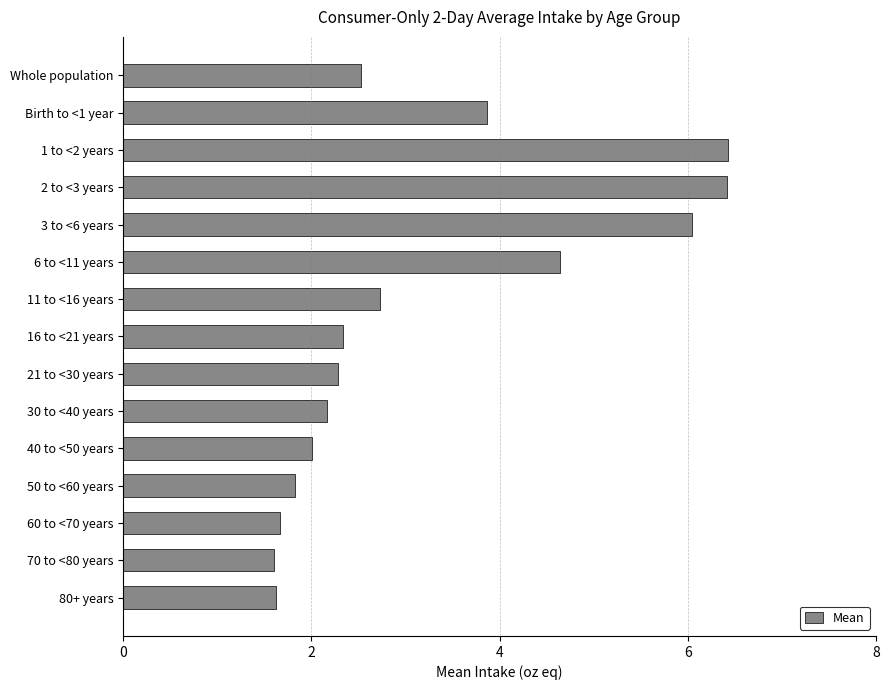

Is it true that the value at 70 to <80 years is 1.6?

True